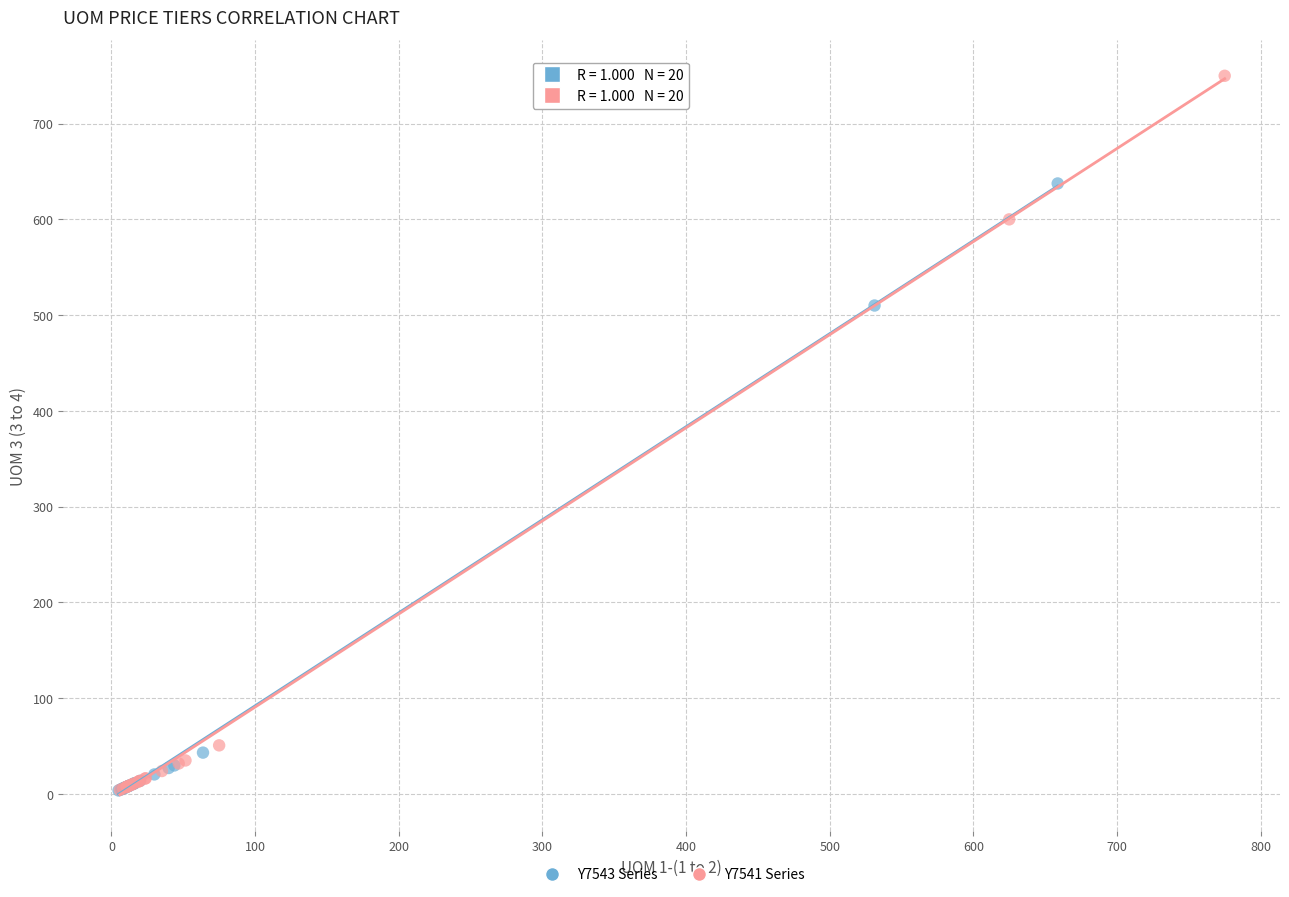

Which series has the widest spread of Y values?

Y7541 Series